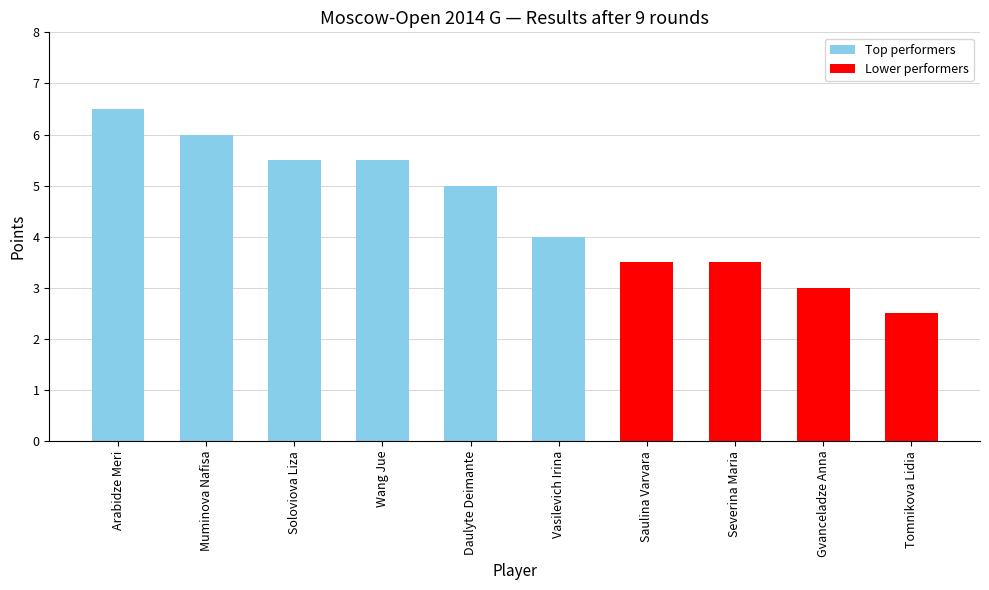

What position from the right is Soloviova Liza?

8